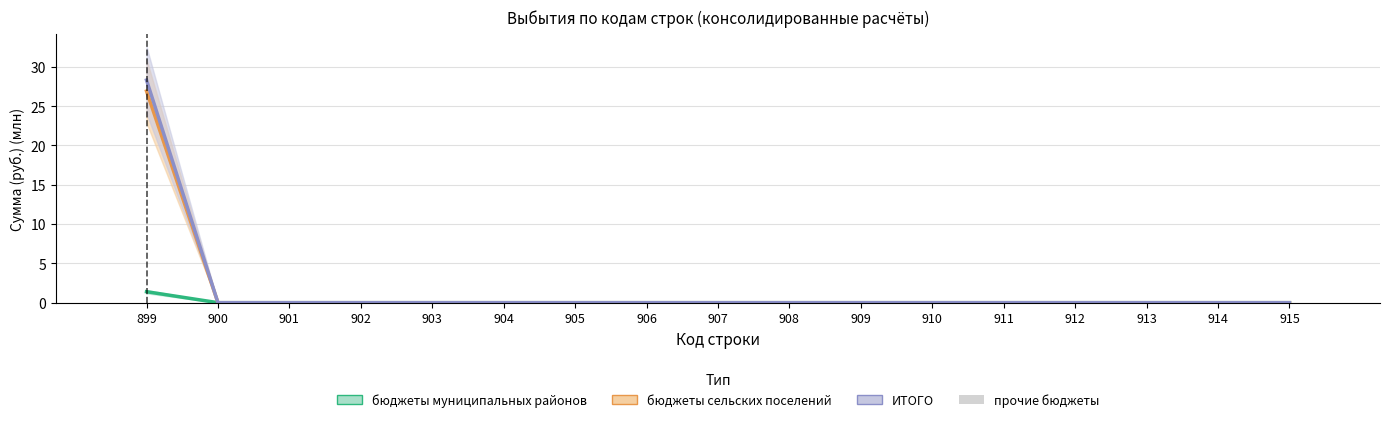

What is the average value of the бюджеты муниципальных районов series?

0.1